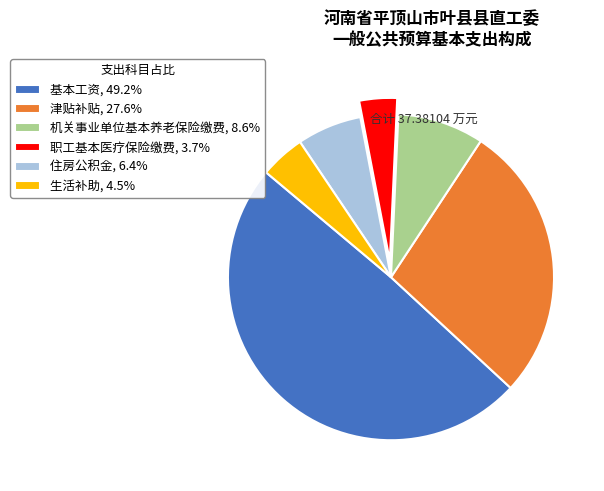

Is 生活补助, 4.5% the majority of the pie?

No